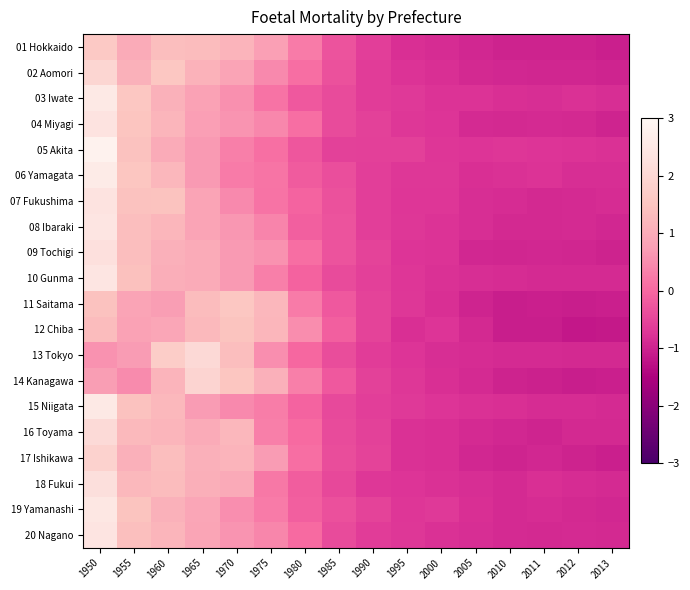

Reading right to left, transcribe all the data shown in this chart.

01 Hokkaido: 2013=-1.0	2012=-1.0	2011=-1.0	2010=-1.0	2005=-0.9	2000=-0.9	1995=-0.8	1990=-0.6	1985=-0.3	1980=0.3	1975=0.8	1970=1.2	1965=1.3	1960=1.4	1955=1.0	1950=1.6
02 Aomori: 2013=-1.0	2012=-1.0	2011=-1.0	2010=-0.9	2005=-0.9	2000=-0.8	1995=-0.8	1990=-0.6	1985=-0.3	1980=0.1	1975=0.5	1970=0.9	1965=1.1	1960=1.6	1955=1.1	1950=2.0
03 Iwate: 2013=-0.8	2012=-0.8	2011=-0.8	2010=-0.8	2005=-0.8	2000=-0.8	1995=-0.7	1990=-0.6	1985=-0.4	1980=-0.2	1975=0.1	1970=0.5	1965=0.8	1960=1.1	1955=1.6	1950=2.5
04 Miyagi: 2013=-1.0	2012=-0.9	2011=-0.9	2010=-0.9	2005=-0.9	2000=-0.7	1995=-0.7	1990=-0.6	1985=-0.4	1980=0.1	1975=0.4	1970=0.6	1965=0.8	1960=1.2	1955=1.5	1950=2.4
05 Akita: 2013=-0.8	2012=-0.8	2011=-0.7	2010=-0.7	2005=-0.7	2000=-0.7	1995=-0.6	1990=-0.6	1985=-0.5	1980=-0.3	1975=0.1	1970=0.3	1965=0.7	1960=1.0	1955=1.4	1950=2.8
06 Yamagata: 2013=-0.8	2012=-0.8	2011=-0.8	2010=-0.8	2005=-0.8	2000=-0.7	1995=-0.7	1990=-0.6	1985=-0.4	1980=-0.2	1975=0.2	1970=0.3	1965=0.7	1960=1.2	1955=1.5	1950=2.6
07 Fukushima: 2013=-0.9	2012=-0.9	2011=-0.9	2010=-0.9	2005=-0.8	2000=-0.7	1995=-0.7	1990=-0.6	1985=-0.3	1980=-0.1	1975=0.2	1970=0.5	1965=0.9	1960=1.5	1955=1.4	1950=2.4
08 Ibaraki: 2013=-0.9	2012=-0.9	2011=-0.9	2010=-0.9	2005=-0.8	2000=-0.8	1995=-0.7	1990=-0.6	1985=-0.3	1980=-0.1	1975=0.4	1970=0.7	1965=0.9	1960=1.2	1955=1.4	1950=2.4
09 Tochigi: 2013=-1.0	2012=-1.0	2011=-0.9	2010=-1.0	2005=-0.9	2000=-0.8	1995=-0.7	1990=-0.5	1985=-0.3	1980=0.1	1975=0.6	1970=0.7	1965=1.0	1960=1.1	1955=1.4	1950=2.3
10 Gunma: 2013=-0.9	2012=-0.9	2011=-0.9	2010=-0.8	2005=-0.8	2000=-0.8	1995=-0.7	1990=-0.6	1985=-0.4	1980=-0.1	1975=0.3	1970=0.7	1965=1.0	1960=1.0	1955=1.4	1950=2.4
11 Saitama: 2013=-1.1	2012=-1.1	2011=-1.0	2010=-1.1	2005=-1.0	2000=-0.8	1995=-0.7	1990=-0.5	1985=-0.2	1980=0.3	1975=1.2	1970=1.6	1965=1.3	1960=0.7	1955=0.9	1950=1.5
12 Chiba: 2013=-1.1	2012=-1.2	2011=-1.1	2010=-1.1	2005=-0.9	2000=-0.7	1995=-0.8	1990=-0.5	1985=-0.1	1980=0.5	1975=1.2	1970=1.5	1965=1.3	1960=0.9	1955=0.8	1950=1.3
13 Tokyo: 2013=-0.9	2012=-0.9	2011=-0.9	2010=-0.9	2005=-0.9	2000=-0.8	1995=-0.7	1990=-0.6	1985=-0.4	1980=-0.0	1975=0.5	1970=1.4	1965=2.1	1960=1.7	1955=0.7	1950=0.6
14 Kanagawa: 2013=-1.0	2012=-1.1	2011=-1.0	2010=-1.0	2005=-0.9	2000=-0.8	1995=-0.7	1990=-0.6	1985=-0.2	1980=0.3	1975=1.1	1970=1.5	1965=1.9	1960=1.2	1955=0.5	1950=0.7
15 Niigata: 2013=-0.9	2012=-0.9	2011=-0.8	2010=-0.8	2005=-0.8	2000=-0.7	1995=-0.7	1990=-0.6	1985=-0.4	1980=-0.1	1975=0.3	1970=0.5	1965=0.7	1960=1.3	1955=1.4	1950=2.5
16 Toyama: 2013=-0.9	2012=-0.9	2011=-1.0	2010=-0.9	2005=-0.9	2000=-0.8	1995=-0.8	1990=-0.5	1985=-0.4	1980=0.0	1975=0.3	1970=1.2	1965=1.0	1960=1.2	1955=1.3	1950=2.1
17 Ishikawa: 2013=-1.0	2012=-1.0	2011=-0.9	2010=-1.0	2005=-0.9	2000=-0.8	1995=-0.8	1990=-0.5	1985=-0.4	1980=0.1	1975=0.7	1970=1.2	1965=1.1	1960=1.4	1955=1.1	1950=1.9
18 Fukui: 2013=-0.9	2012=-0.9	2011=-0.8	2010=-0.9	2005=-0.8	2000=-0.8	1995=-0.7	1990=-0.7	1985=-0.5	1980=-0.2	1975=0.2	1970=1.0	1965=1.1	1960=1.3	1955=1.3	1950=2.2
19 Yamanashi: 2013=-0.9	2012=-0.9	2011=-0.9	2010=-0.9	2005=-0.8	2000=-0.7	1995=-0.7	1990=-0.5	1985=-0.3	1980=-0.1	1975=0.3	1970=0.5	1965=0.9	1960=1.1	1955=1.5	1950=2.5
20 Nagano: 2013=-0.9	2012=-0.9	2011=-0.9	2010=-0.9	2005=-0.8	2000=-0.8	1995=-0.7	1990=-0.6	1985=-0.4	1980=0.0	1975=0.4	1970=0.6	1965=0.9	1960=1.2	1955=1.4	1950=2.4